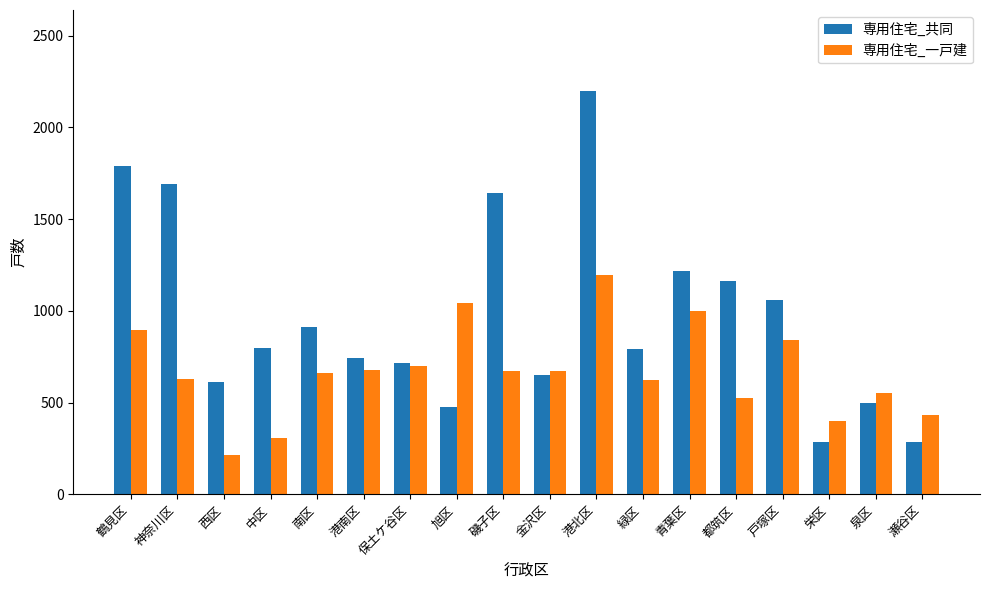

What is the value of the 専用住宅_共同 bar at the 10th from the left?

648